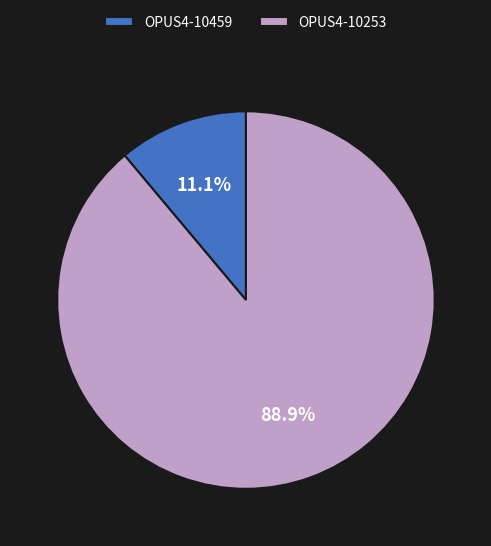

To the nearest percent, what is the difference between the OPUS4-10459 and OPUS4-10253 slice percentages?

78%